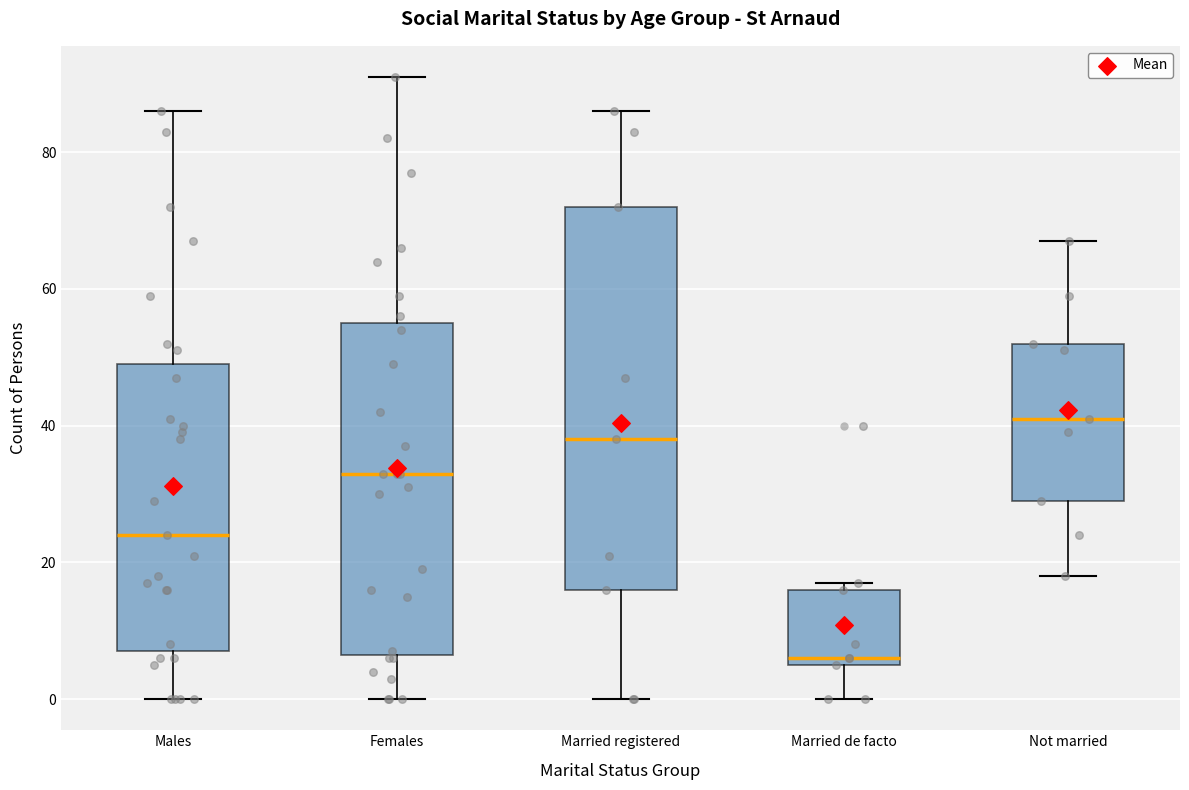

Reading left to right, read every box against the y-axis: the position of its median line, the range the box covers, and the ends of its whiskers. The values are not printed on the chart, so give them approximately, as read against the axis.

Males: median 24, box 8 to 50, whiskers 0 to 86
Females: median 34, box 6 to 56, whiskers 0 to 92
Married registered: median 38, box 16 to 72, whiskers 0 to 86
Married de facto: median 6 (just above the box's lower edge), box 6 to 16, whiskers 0 to 18
Not married: median 42, box 30 to 52, whiskers 18 to 68